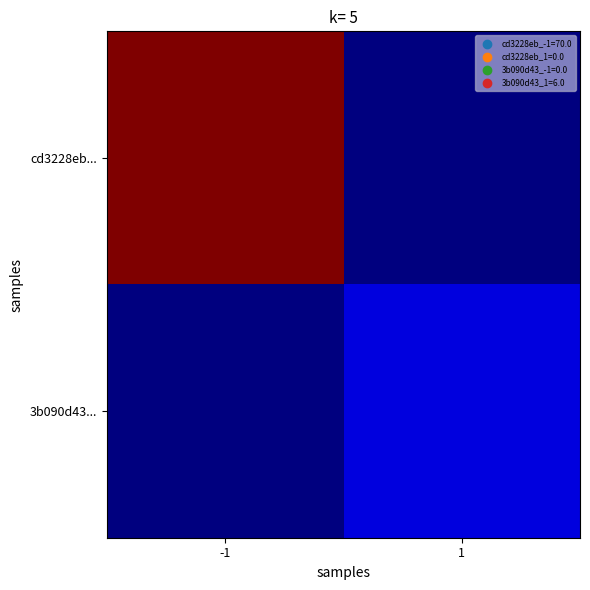

Which series has the widest spread of values?

cd3228eb...